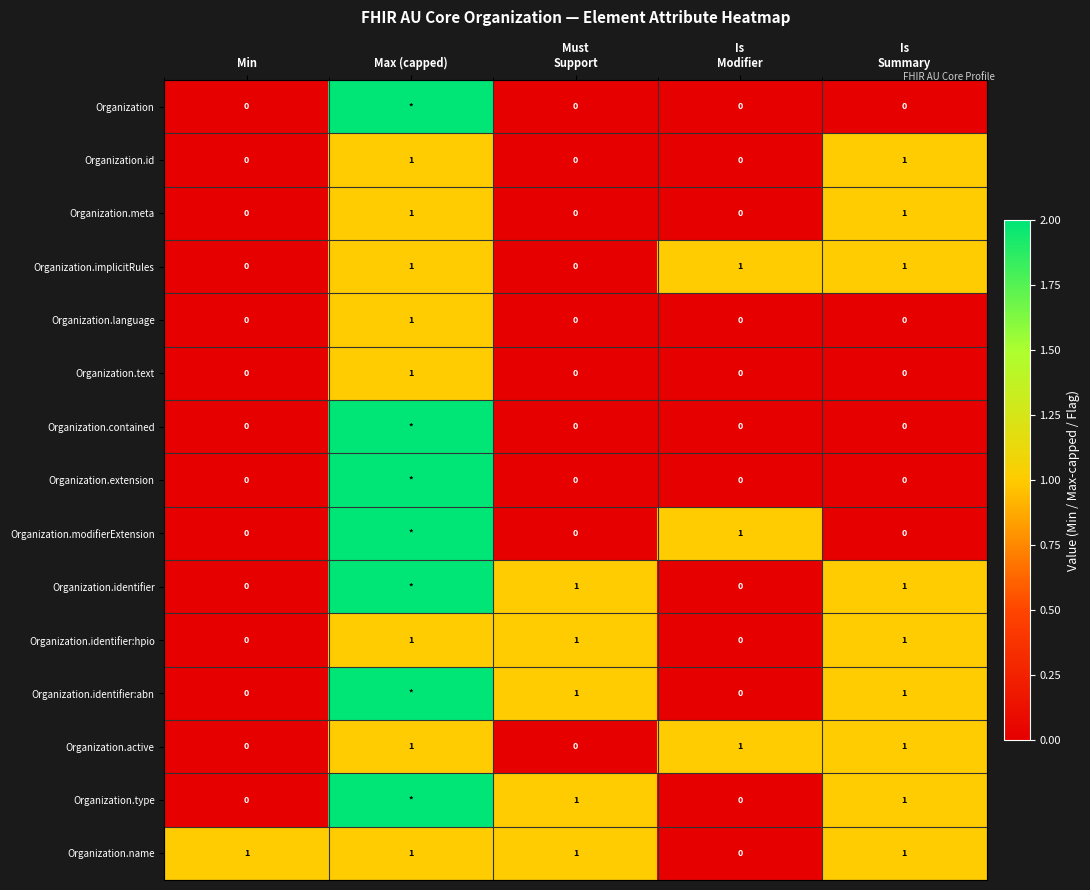

What is the total value across all series at Max (capped)?

22